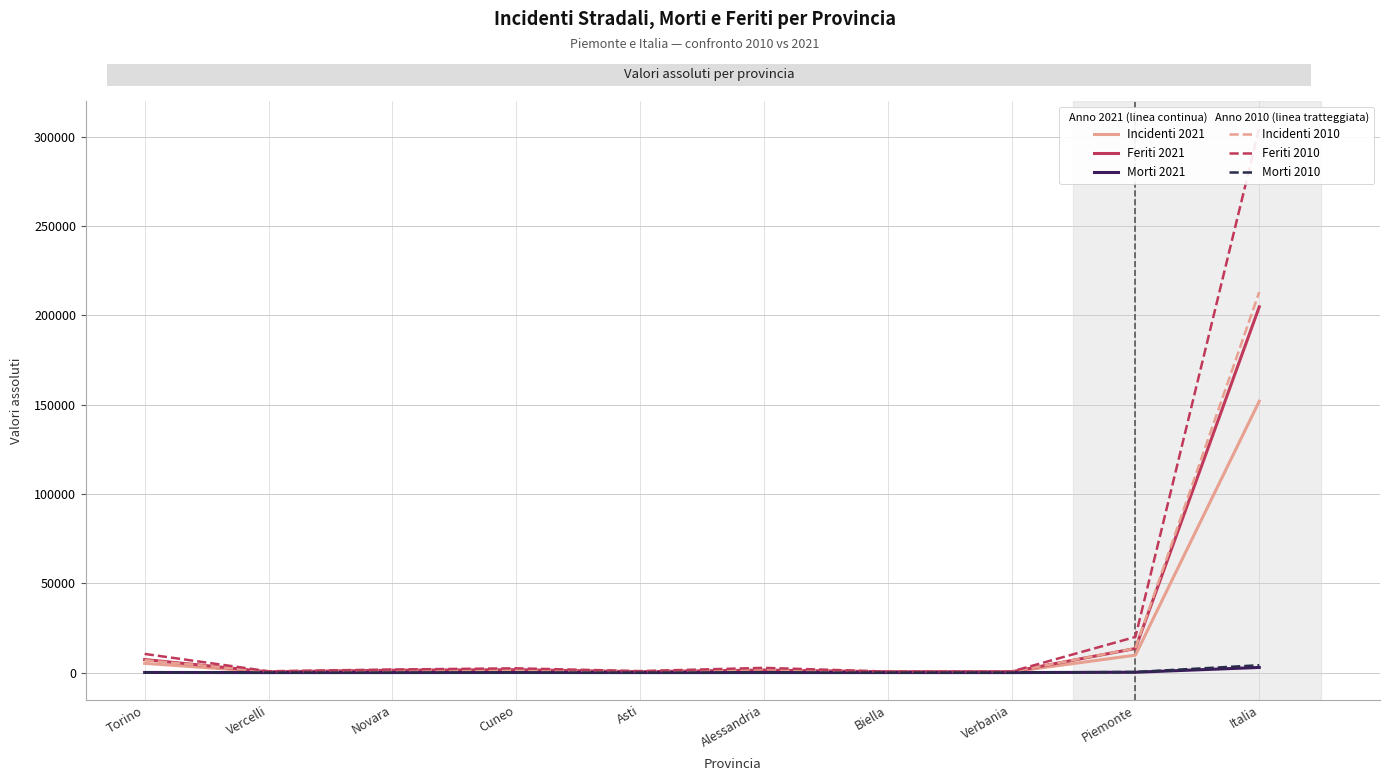

True or false: Morti 2021 and Feriti 2010 intersect in this chart.

False